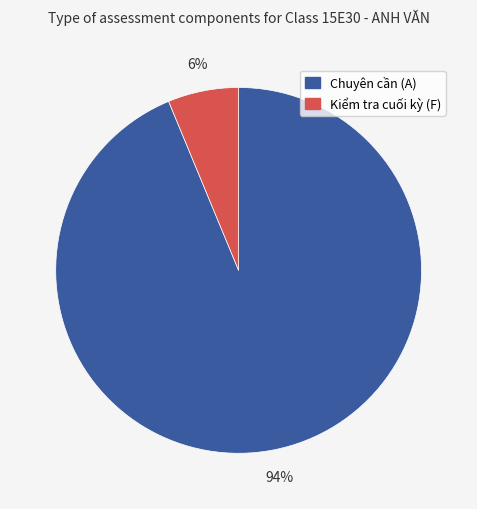

Which slice is the largest?

Chuyên cần (A)